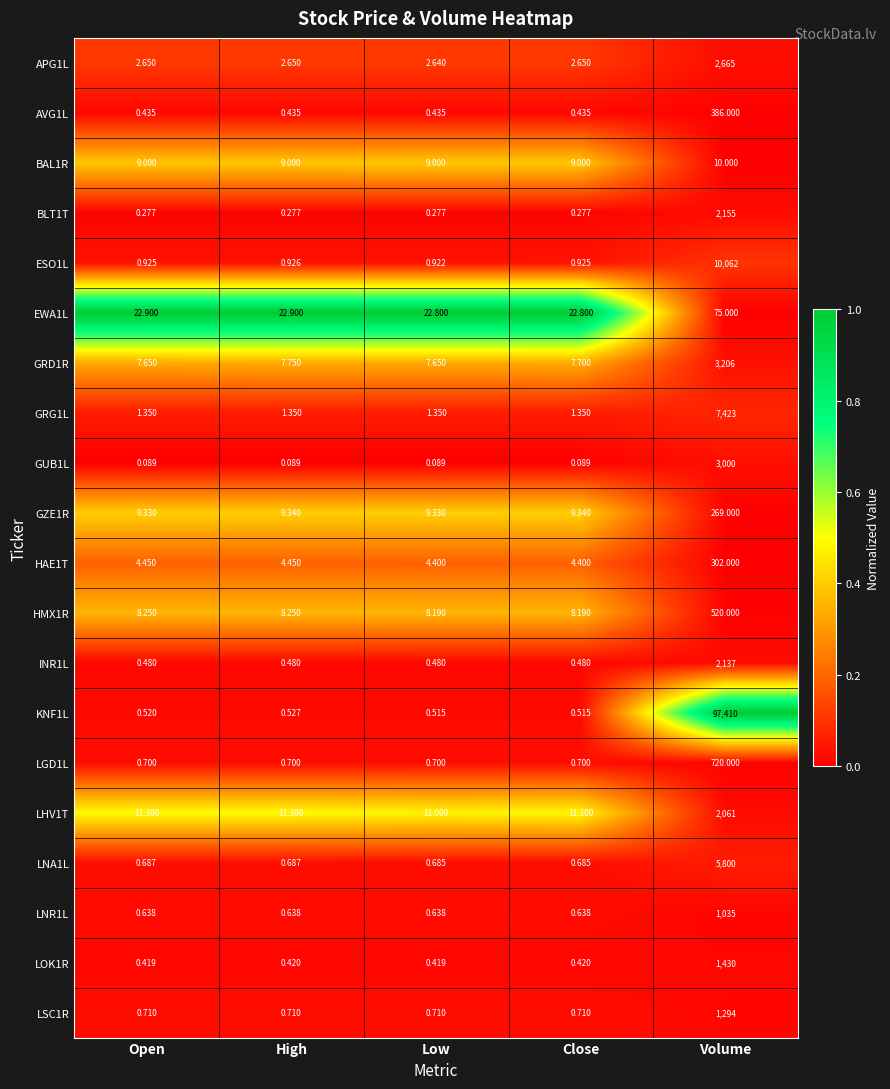

At which category does the chart reach its peak across all series?

Volume